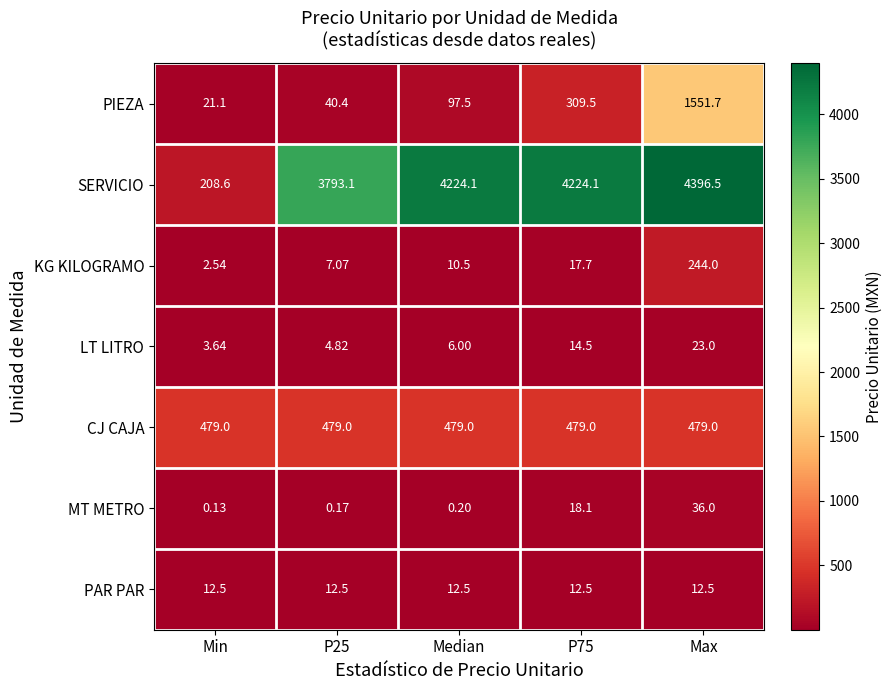

Which series has the largest range (max minus min)?

SERVICIO